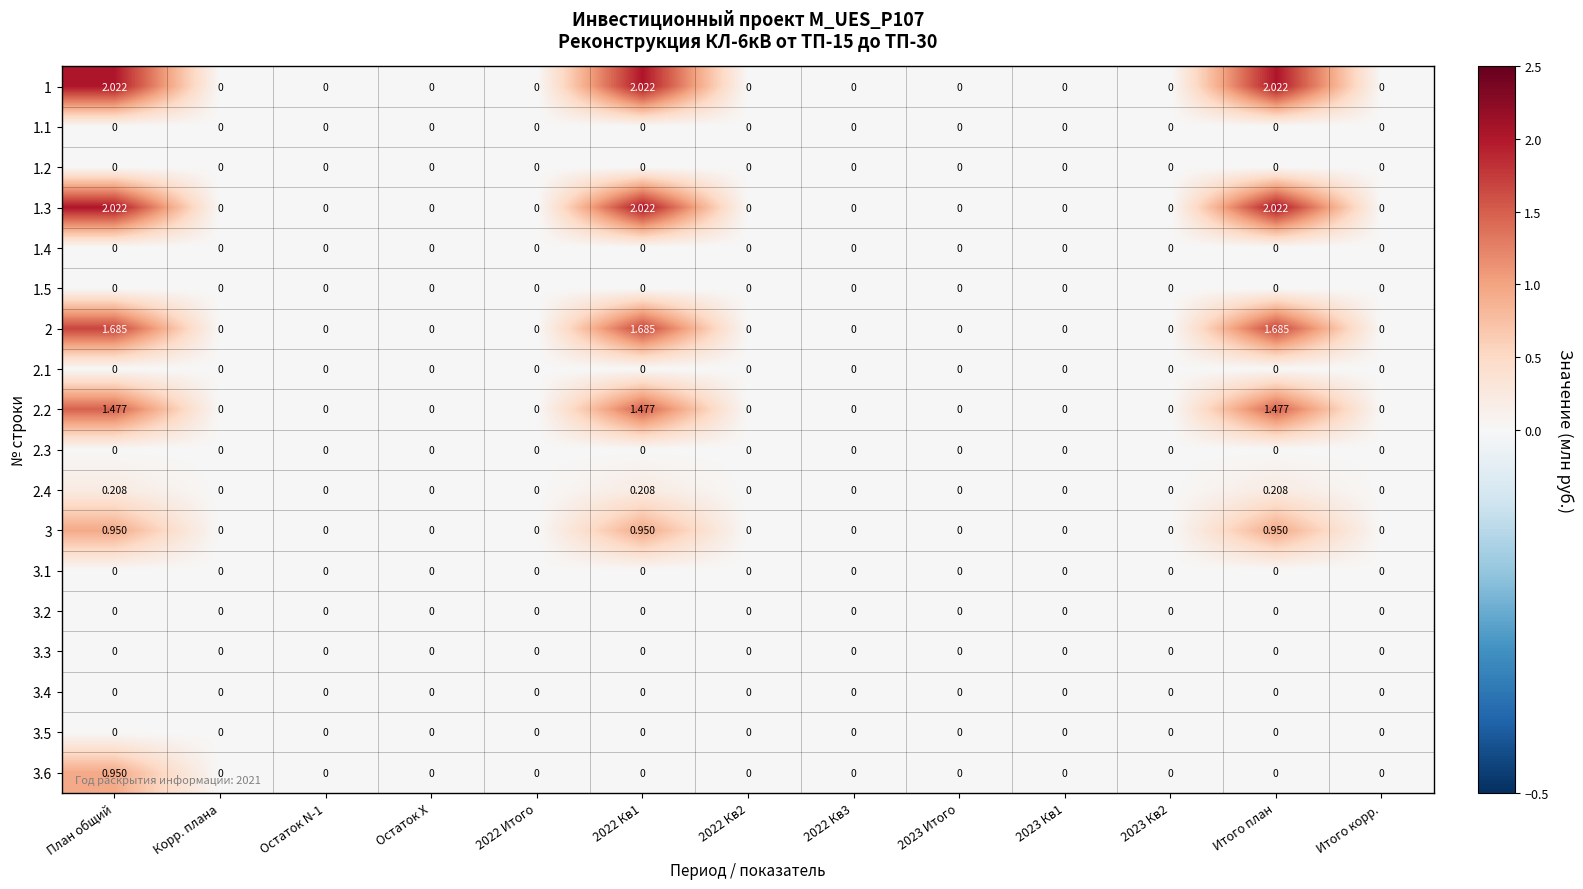

At which category is the sum across all series the highest?

План общий